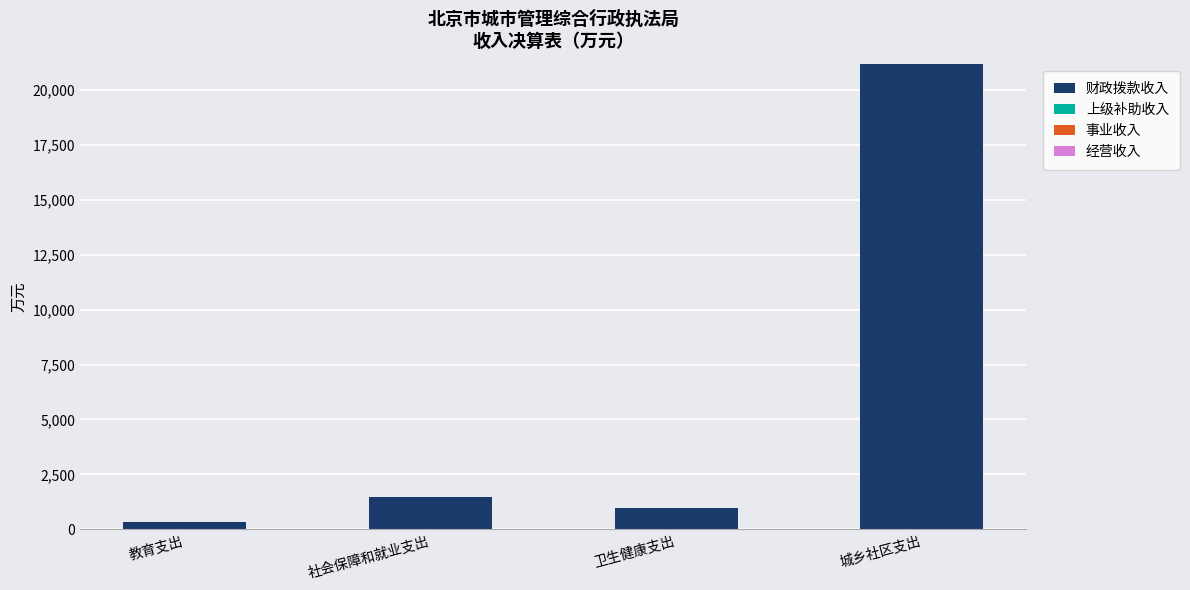

Which has a higher value, 社会保障和就业支出 or 卫生健康支出?

社会保障和就业支出